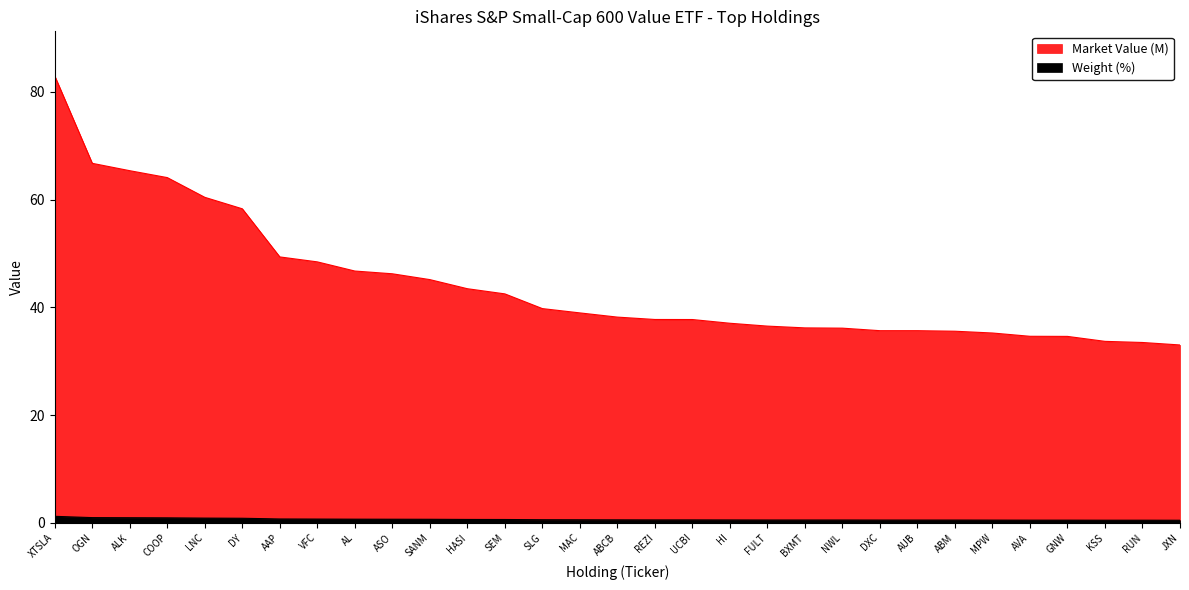

True or false: Weight (%) has a value of 0.9 at FULT.

False